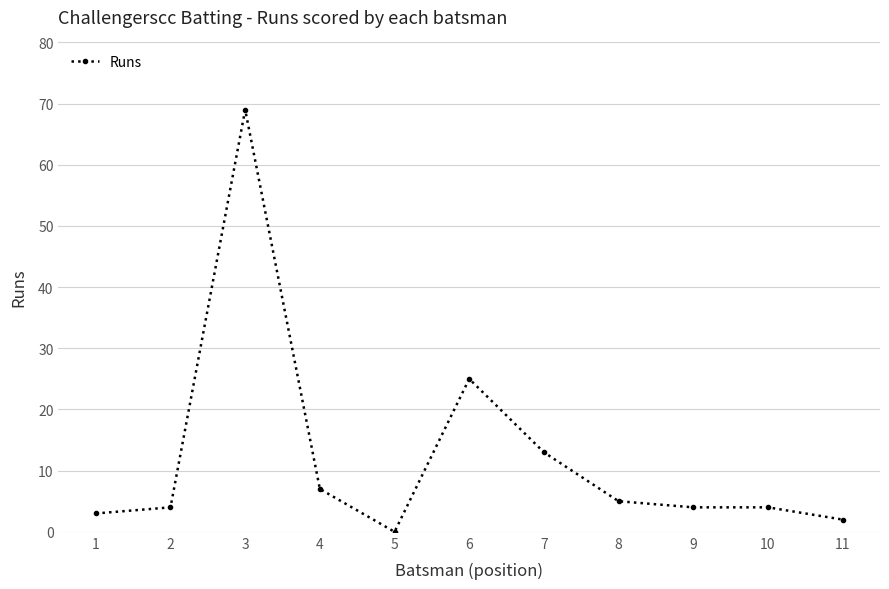

What is the average value?

12